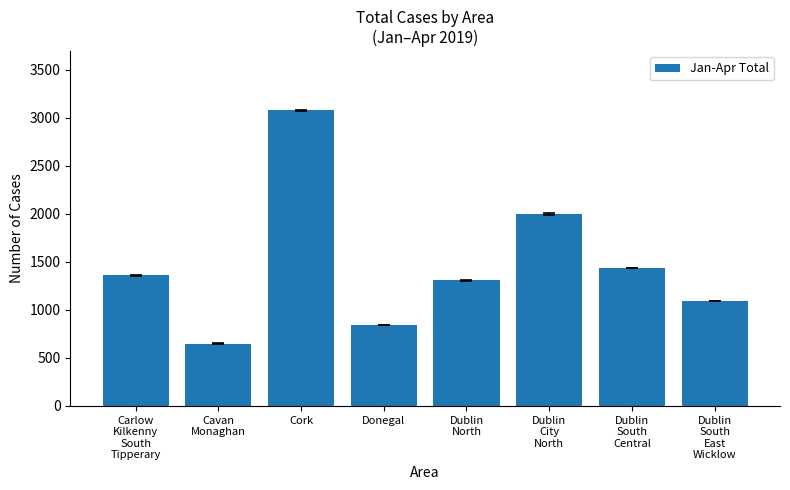

What is the approximate value at Cork?

3077